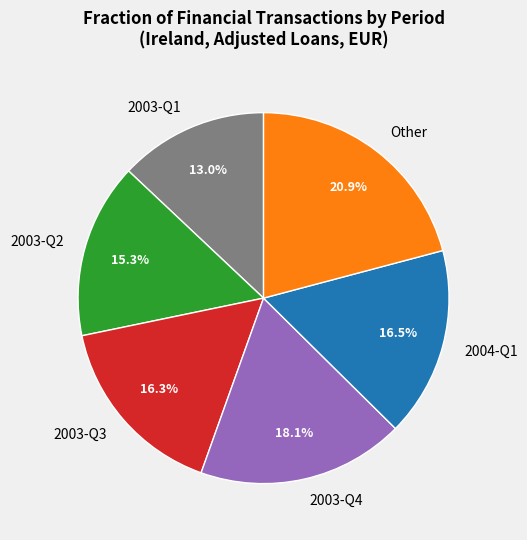

Which has a higher value, 2003-Q1 or 2004-Q1?

2004-Q1